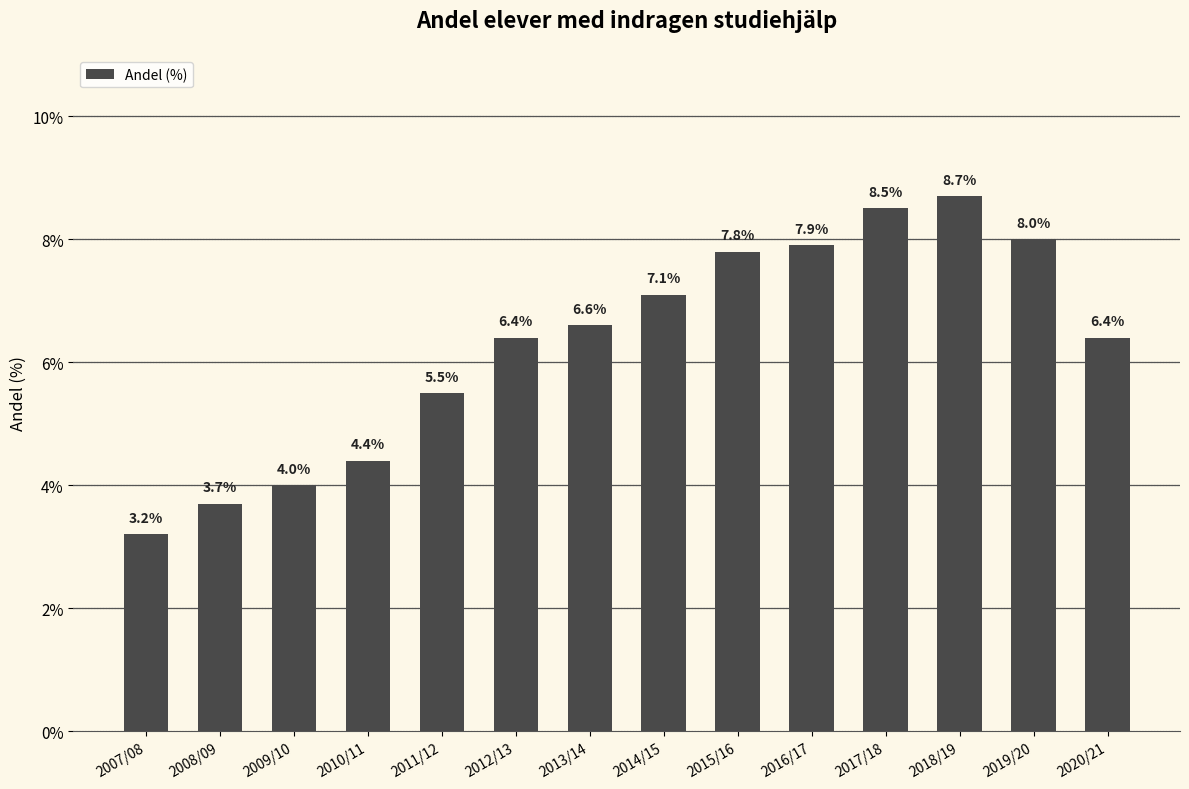

What is the difference between the second highest and minimum values?

5.3